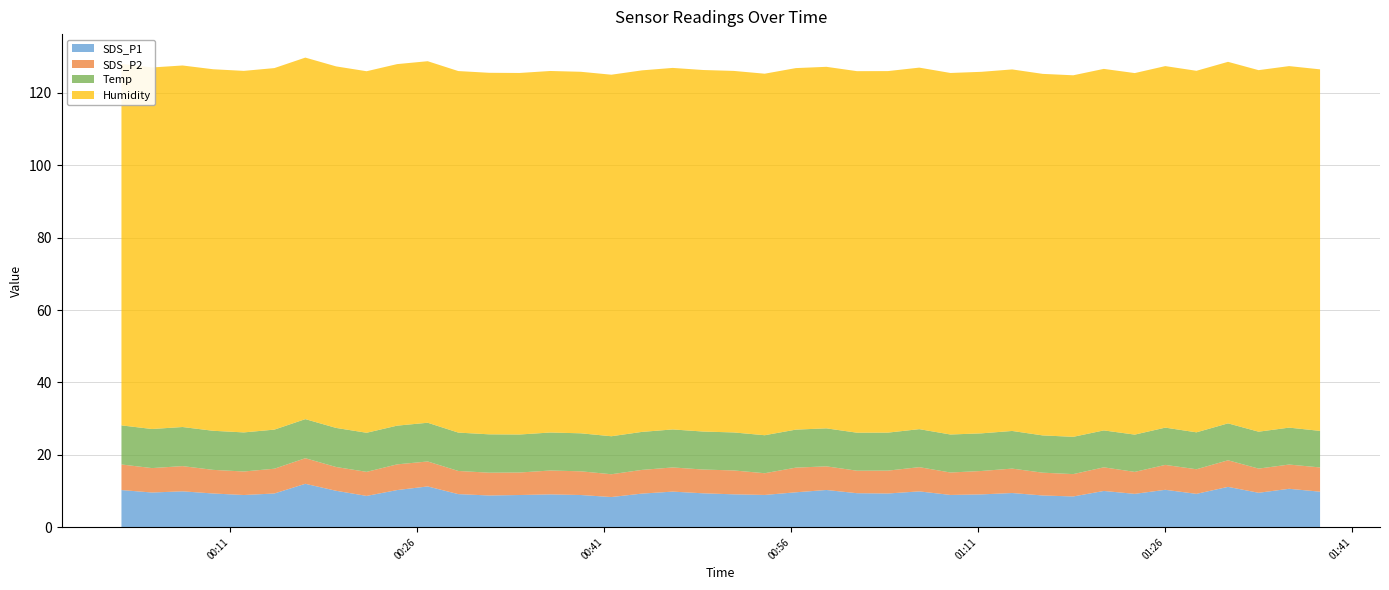

Reading left to right, list all the values displayed in this chart.

SDS_P1: 2021/09/22 00:02:16=10.2	2021/09/22 00:04:43=9.6	2021/09/22 00:07:10=9.9	2021/09/22 00:09:37=9.3	2021/09/22 00:12:05=8.9	2021/09/22 00:14:32=9.3	2021/09/22 00:17:01=12.0	2021/09/22 00:19:29=10.1	2021/09/22 00:21:56=8.6	2021/09/22 00:24:23=10.2	2021/09/22 00:26:50=11.2	2021/09/22 00:29:17=9.1	2021/09/22 00:31:45=8.8	2021/09/22 00:34:12=8.9	2021/09/22 00:36:40=9.1	2021/09/22 00:39:07=8.9	2021/09/22 00:41:34=8.3	2021/09/22 00:44:01=9.3	2021/09/22 00:46:29=9.8	2021/09/22 00:48:56=9.3	2021/09/22 00:51:23=9.1	2021/09/22 00:53:52=8.9	2021/09/22 00:56:22=9.6	2021/09/22 00:58:49=10.3	2021/09/22 01:01:16=9.4	2021/09/22 01:03:45=9.3	2021/09/22 01:06:16=9.9	2021/09/22 01:08:46=8.9	2021/09/22 01:11:15=9.1	2021/09/22 01:13:43=9.4	2021/09/22 01:16:10=8.8	2021/09/22 01:18:37=8.5	2021/09/22 01:21:04=10.0	2021/09/22 01:23:33=9.2	2021/09/22 01:26:00=10.3	2021/09/22 01:28:30=9.2	2021/09/22 01:31:02=11.1	2021/09/22 01:33:29=9.5	2021/09/22 01:35:56=10.6	2021/09/22 01:38:25=9.8
SDS_P2: 2021/09/22 00:02:16=7.1	2021/09/22 00:04:43=6.8	2021/09/22 00:07:10=7.0	2021/09/22 00:09:37=6.5	2021/09/22 00:12:05=6.5	2021/09/22 00:14:32=6.8	2021/09/22 00:17:01=7.1	2021/09/22 00:19:29=6.6	2021/09/22 00:21:56=6.7	2021/09/22 00:24:23=7.1	2021/09/22 00:26:50=6.9	2021/09/22 00:29:17=6.4	2021/09/22 00:31:45=6.3	2021/09/22 00:34:12=6.2	2021/09/22 00:36:40=6.6	2021/09/22 00:39:07=6.5	2021/09/22 00:41:34=6.3	2021/09/22 00:44:01=6.5	2021/09/22 00:46:29=6.7	2021/09/22 00:48:56=6.6	2021/09/22 00:51:23=6.6	2021/09/22 00:53:52=6.0	2021/09/22 00:56:22=6.8	2021/09/22 00:58:49=6.5	2021/09/22 01:01:16=6.2	2021/09/22 01:03:45=6.3	2021/09/22 01:06:16=6.7	2021/09/22 01:08:46=6.2	2021/09/22 01:11:15=6.5	2021/09/22 01:13:43=6.8	2021/09/22 01:16:10=6.3	2021/09/22 01:18:37=6.2	2021/09/22 01:21:04=6.5	2021/09/22 01:23:33=6.1	2021/09/22 01:26:00=6.9	2021/09/22 01:28:30=6.8	2021/09/22 01:31:02=7.3	2021/09/22 01:33:29=6.7	2021/09/22 01:35:56=6.7	2021/09/22 01:38:25=6.7
Temp: 2021/09/22 00:02:16=10.8	2021/09/22 00:04:43=10.8	2021/09/22 00:07:10=10.8	2021/09/22 00:09:37=10.8	2021/09/22 00:12:05=10.8	2021/09/22 00:14:32=10.8	2021/09/22 00:17:01=10.8	2021/09/22 00:19:29=10.8	2021/09/22 00:21:56=10.8	2021/09/22 00:24:23=10.7	2021/09/22 00:26:50=10.7	2021/09/22 00:29:17=10.6	2021/09/22 00:31:45=10.6	2021/09/22 00:34:12=10.5	2021/09/22 00:36:40=10.5	2021/09/22 00:39:07=10.5	2021/09/22 00:41:34=10.5	2021/09/22 00:44:01=10.5	2021/09/22 00:46:29=10.5	2021/09/22 00:48:56=10.5	2021/09/22 00:51:23=10.5	2021/09/22 00:53:52=10.5	2021/09/22 00:56:22=10.5	2021/09/22 00:58:49=10.5	2021/09/22 01:01:16=10.5	2021/09/22 01:03:45=10.5	2021/09/22 01:06:16=10.5	2021/09/22 01:08:46=10.5	2021/09/22 01:11:15=10.4	2021/09/22 01:13:43=10.4	2021/09/22 01:16:10=10.3	2021/09/22 01:18:37=10.3	2021/09/22 01:21:04=10.2	2021/09/22 01:23:33=10.3	2021/09/22 01:26:00=10.3	2021/09/22 01:28:30=10.2	2021/09/22 01:31:02=10.2	2021/09/22 01:33:29=10.2	2021/09/22 01:35:56=10.2	2021/09/22 01:38:25=10.1
Humidity: 2021/09/22 00:02:16=99.9	2021/09/22 00:04:43=99.9	2021/09/22 00:07:10=99.9	2021/09/22 00:09:37=99.9	2021/09/22 00:12:05=99.9	2021/09/22 00:14:32=99.9	2021/09/22 00:17:01=99.9	2021/09/22 00:19:29=99.9	2021/09/22 00:21:56=99.9	2021/09/22 00:24:23=99.9	2021/09/22 00:26:50=99.9	2021/09/22 00:29:17=99.9	2021/09/22 00:31:45=99.9	2021/09/22 00:34:12=99.9	2021/09/22 00:36:40=99.9	2021/09/22 00:39:07=99.9	2021/09/22 00:41:34=99.9	2021/09/22 00:44:01=99.9	2021/09/22 00:46:29=99.9	2021/09/22 00:48:56=99.9	2021/09/22 00:51:23=99.9	2021/09/22 00:53:52=99.9	2021/09/22 00:56:22=99.9	2021/09/22 00:58:49=99.9	2021/09/22 01:01:16=99.9	2021/09/22 01:03:45=99.9	2021/09/22 01:06:16=99.9	2021/09/22 01:08:46=99.9	2021/09/22 01:11:15=99.9	2021/09/22 01:13:43=99.9	2021/09/22 01:16:10=99.9	2021/09/22 01:18:37=99.9	2021/09/22 01:21:04=99.9	2021/09/22 01:23:33=99.9	2021/09/22 01:26:00=99.9	2021/09/22 01:28:30=99.9	2021/09/22 01:31:02=99.9	2021/09/22 01:33:29=99.9	2021/09/22 01:35:56=99.9	2021/09/22 01:38:25=99.9